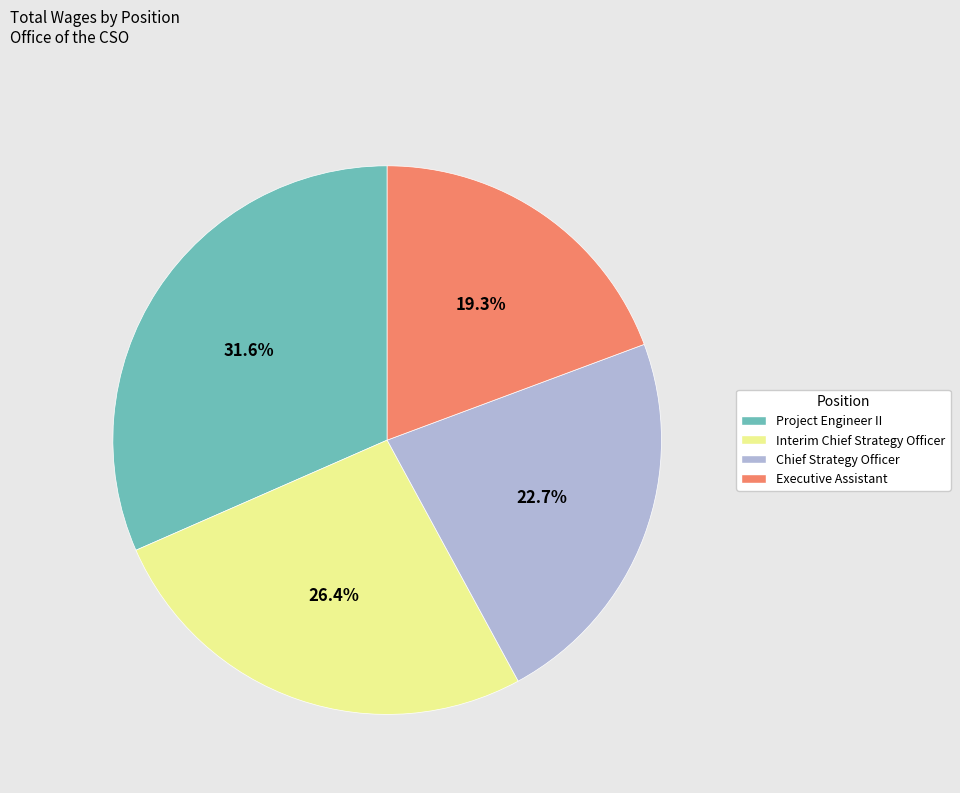

What percentage is NOT represented by Interim Chief Strategy Officer?

73.6%